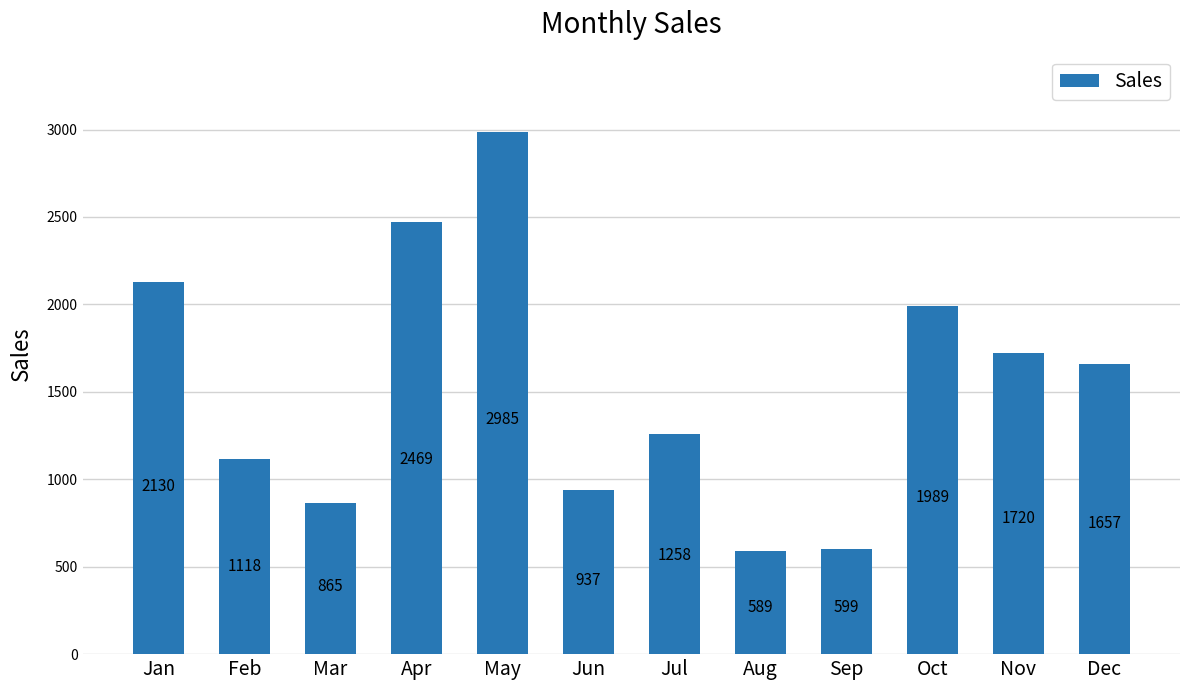

List the labels in order of value, largest first.

May, Apr, Jan, Oct, Nov, Dec, Jul, Feb, Jun, Mar, Sep, Aug